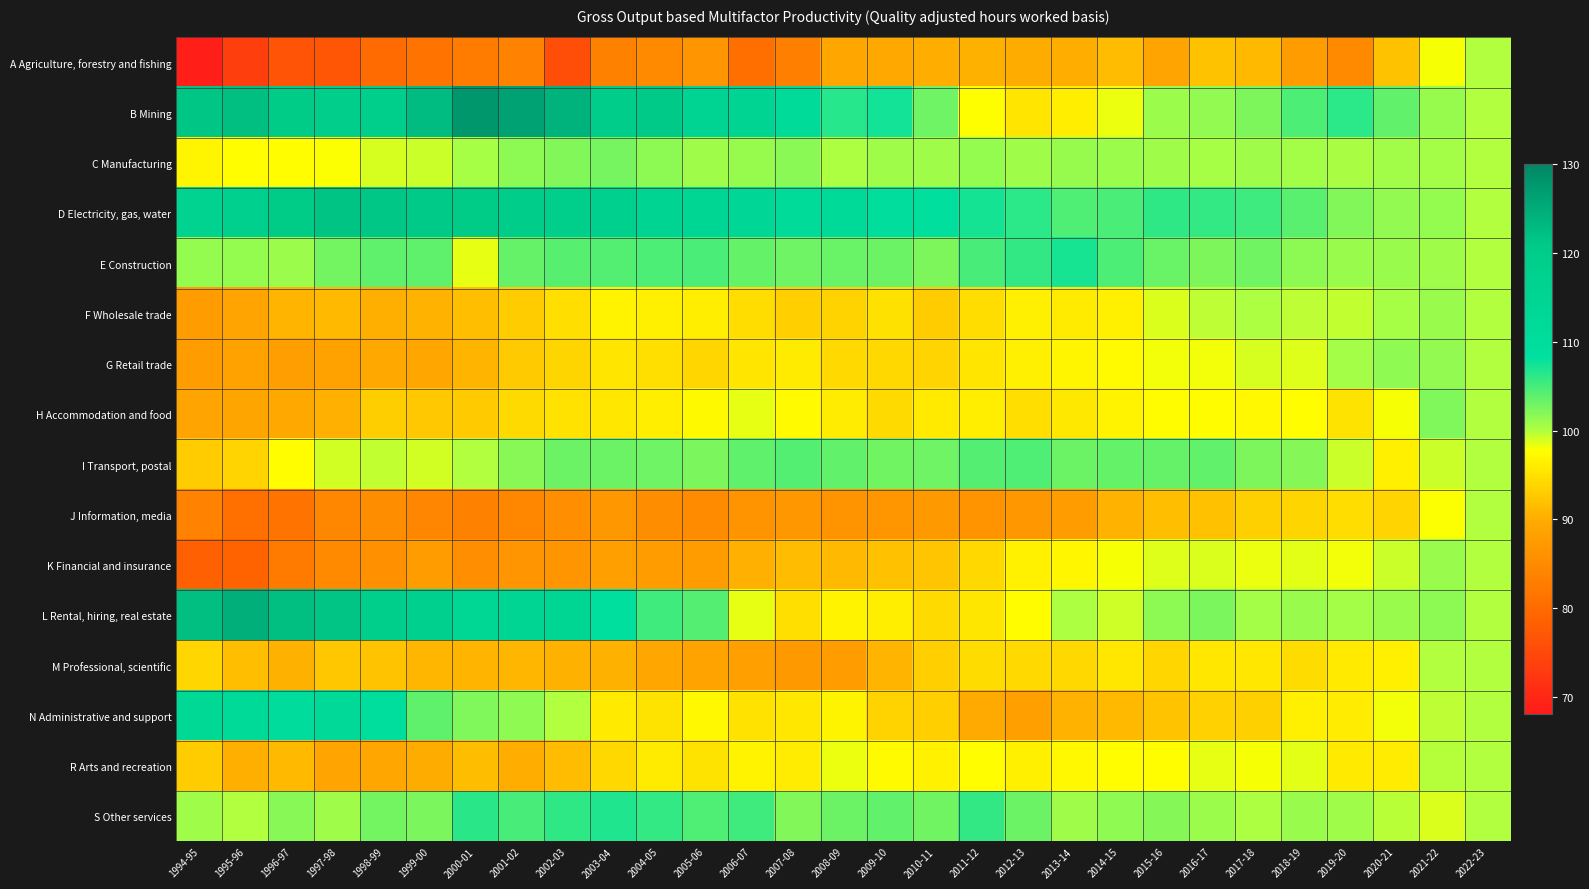

Which series has the largest total across all categories?

D Electricity, gas, water